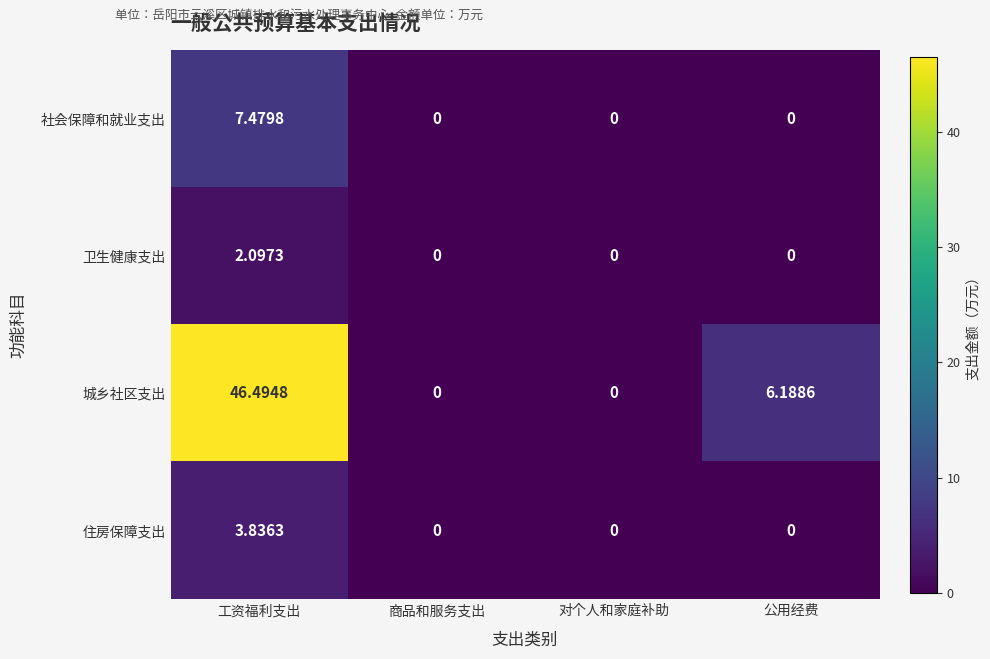

Which series has the largest range (max minus min)?

城乡社区支出